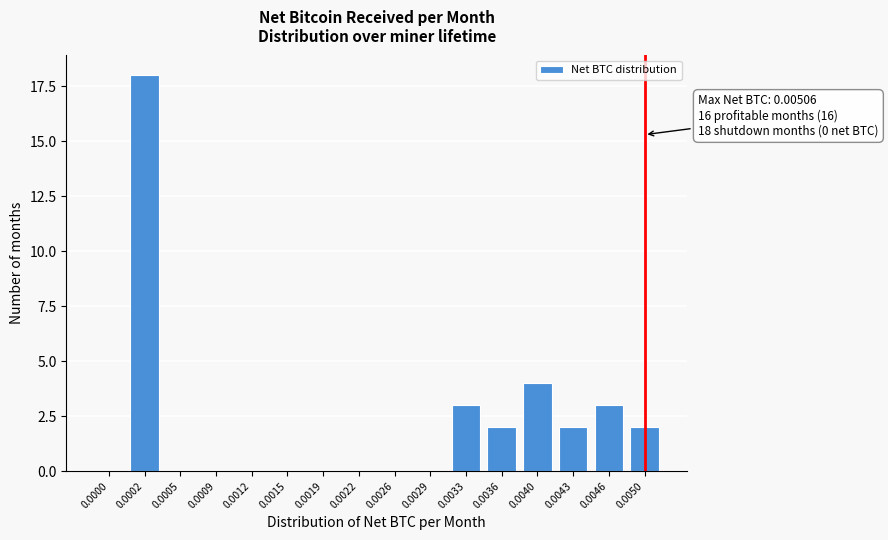

Reading left to right, extract all data points from this chart.

0.0000=0	0.0002=18	0.0005=0	0.0009=0	0.0012=0	0.0015=0	0.0019=0	0.0022=0	0.0026=0	0.0029=0	0.0033=3	0.0036=2	0.0040=4	0.0043=2	0.0046=3	0.0050=2